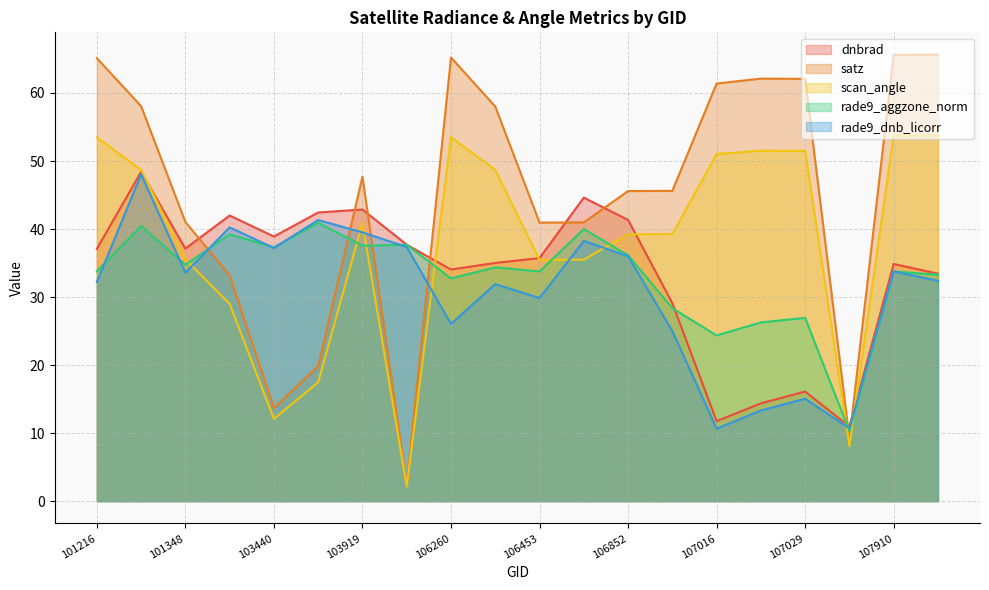

What is the greatest value displayed?

65.6